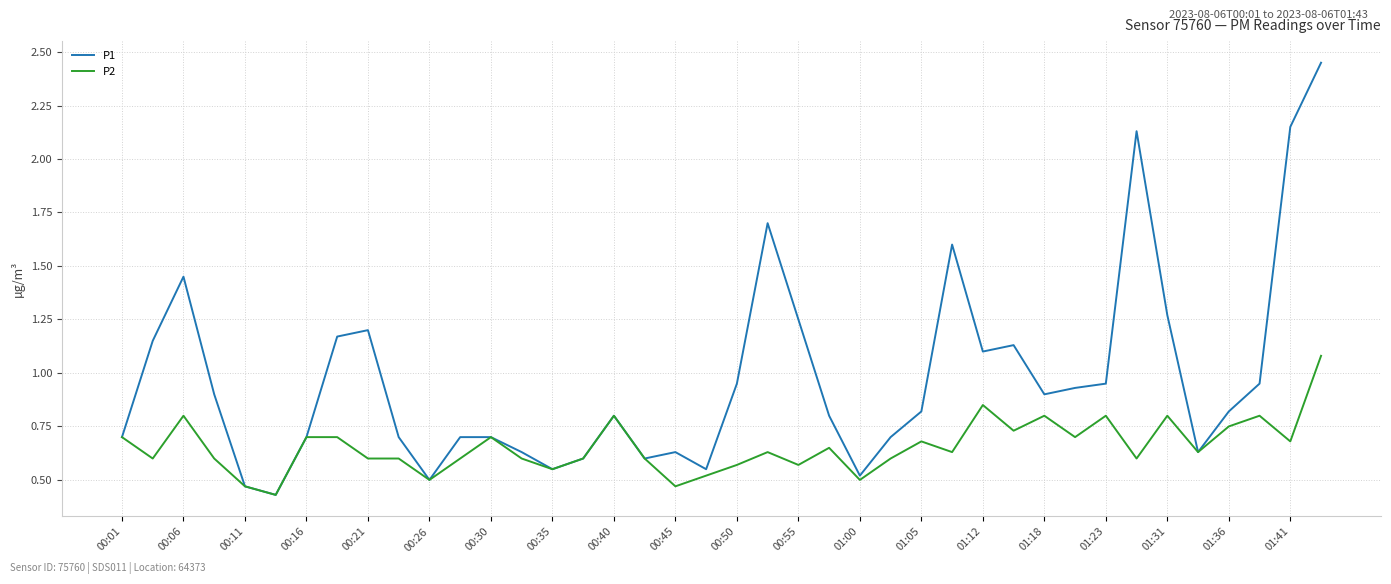

Which series has the largest total across all categories?

P1